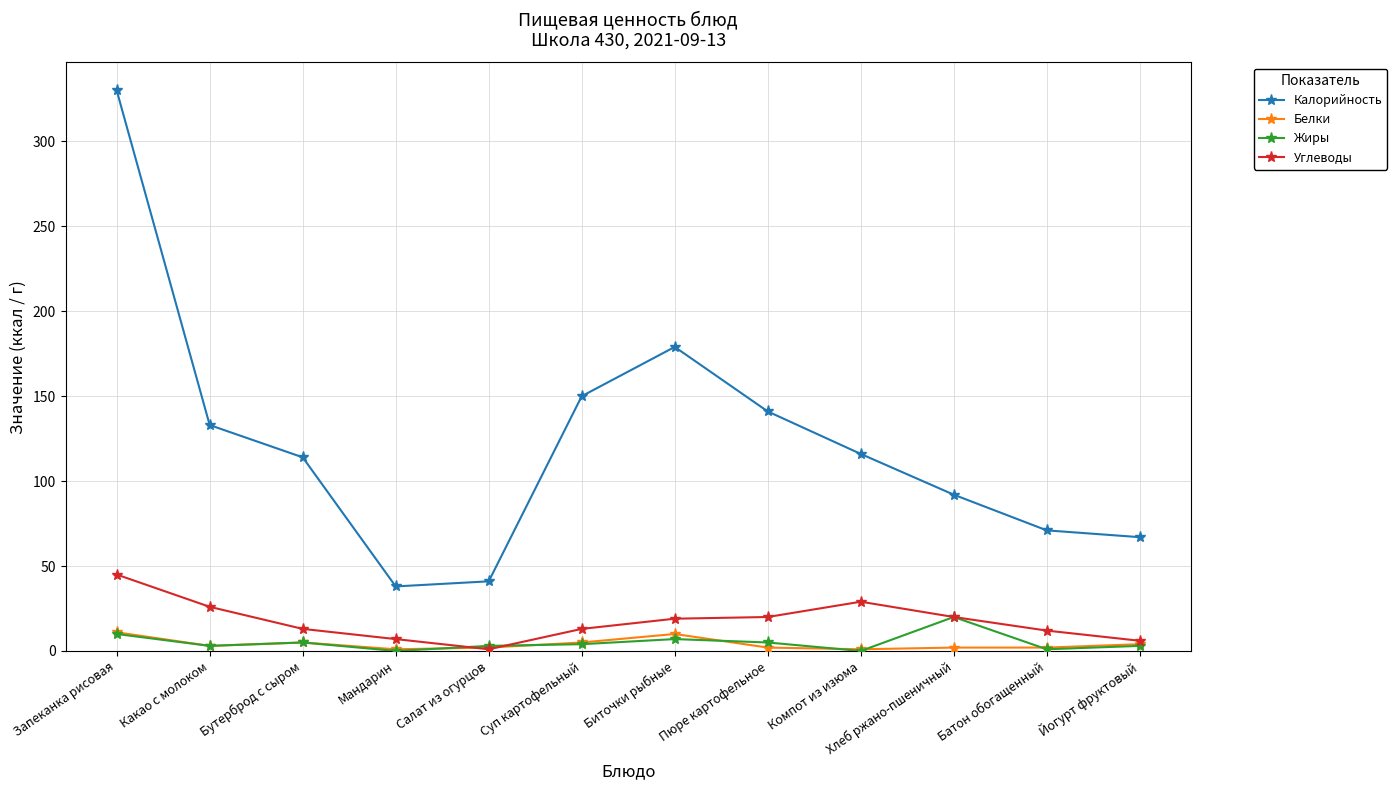

Which series has the largest range (max minus min)?

Калорийность